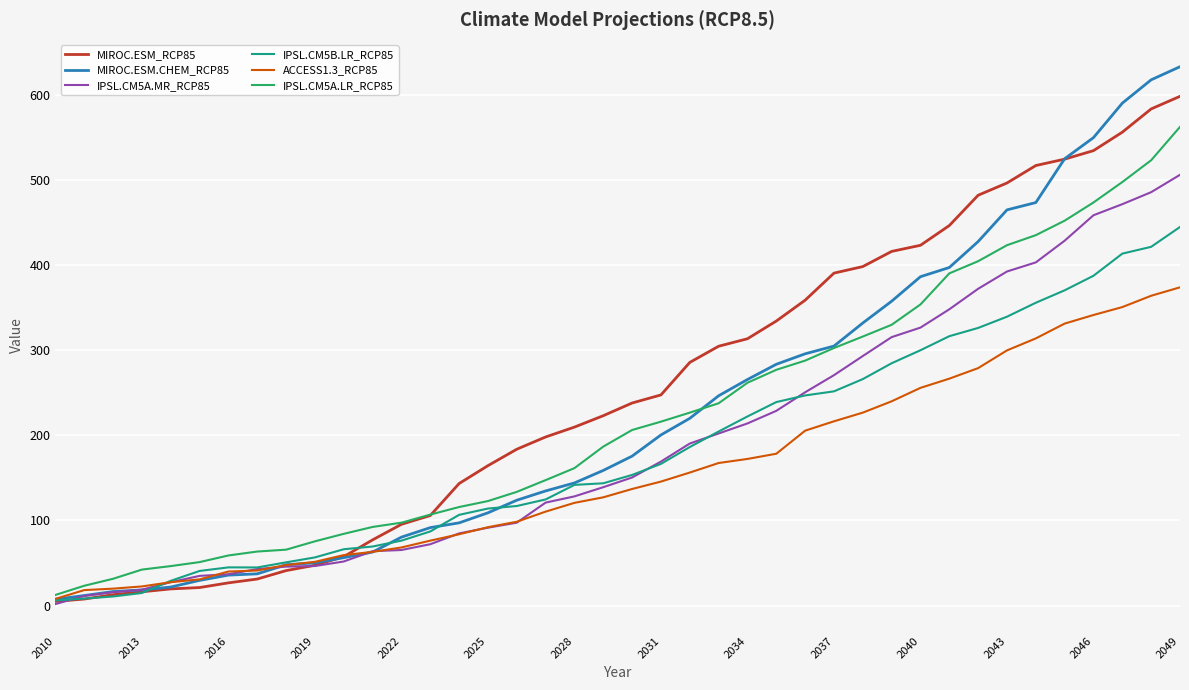

Which series has the largest range (max minus min)?

MIROC.ESM.CHEM_RCP85